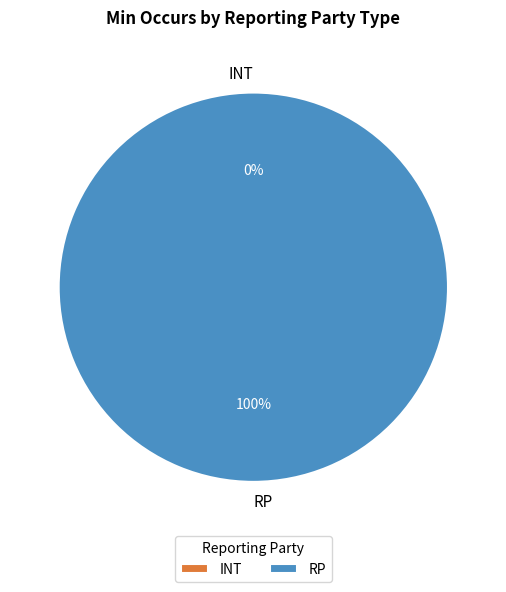

True or false: RP accounts for 99% of the total.

False